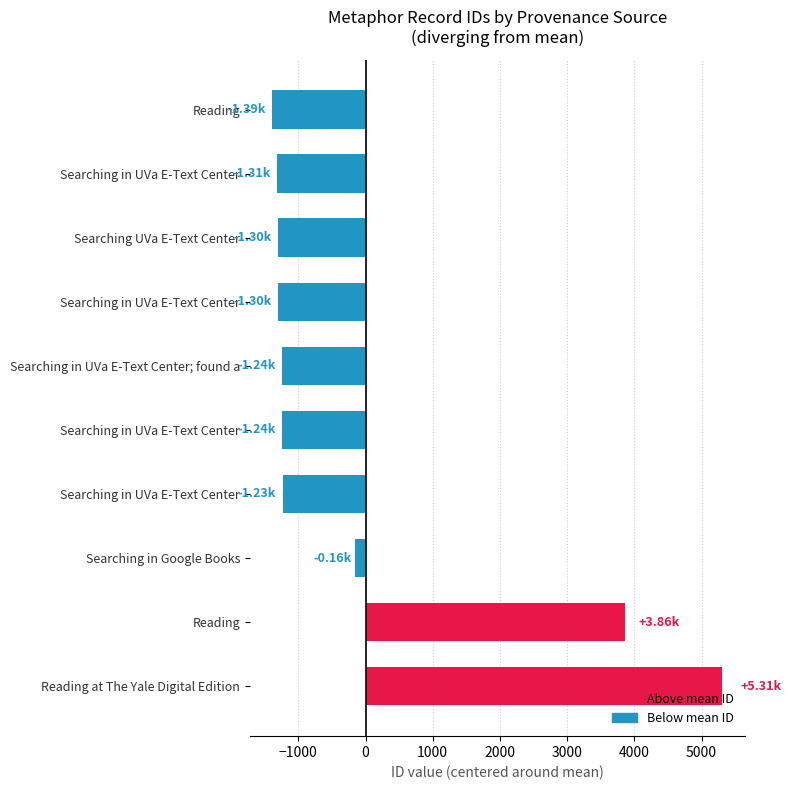

What is the maximum value shown in the chart?

5312